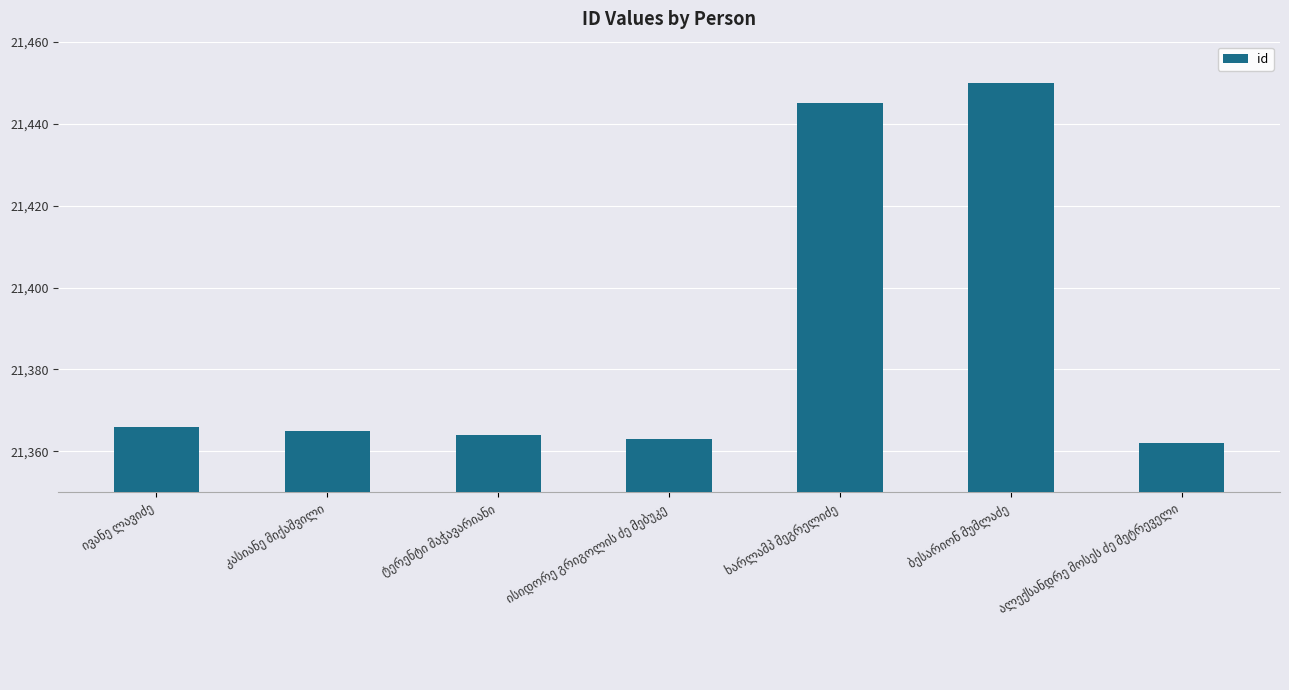

Are the bars horizontal?

No